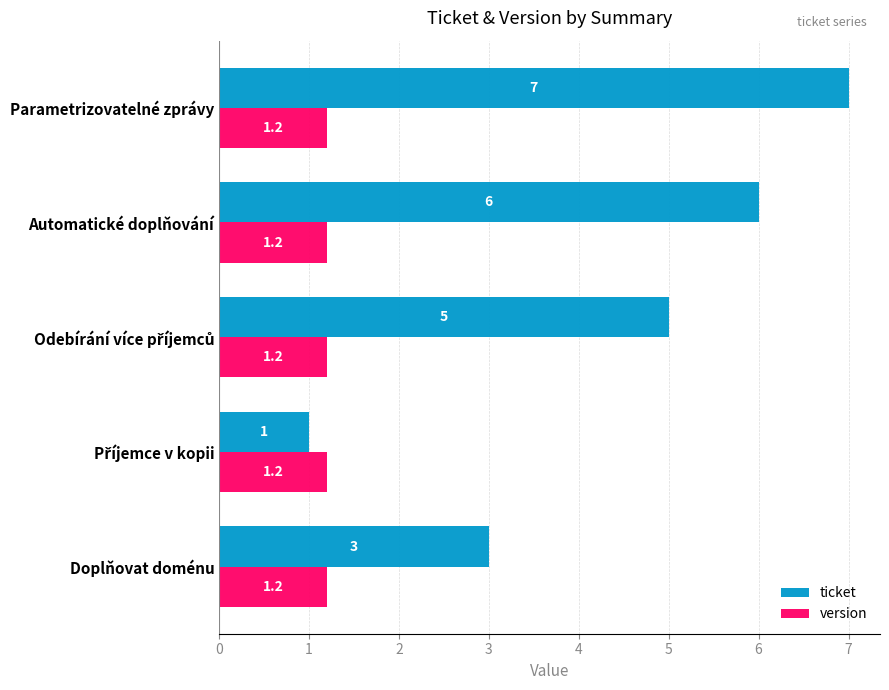

Which series has the largest total across all categories?

ticket